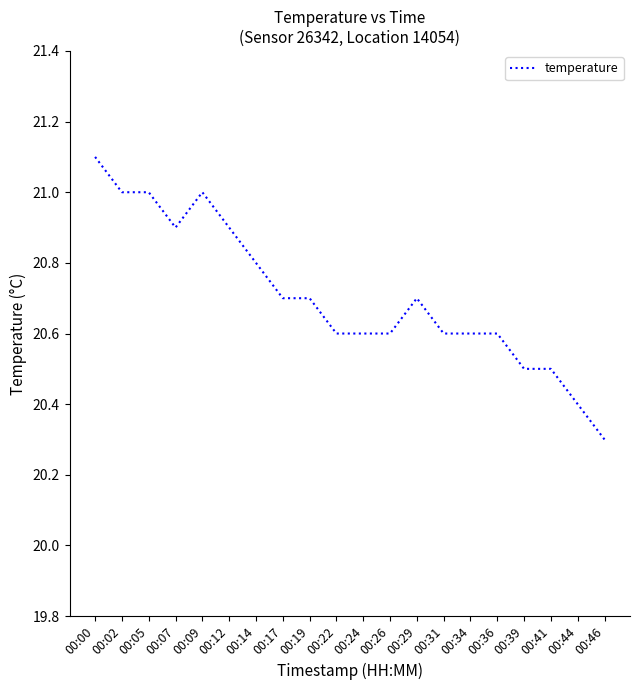

True or false: the data shows 20.7 at 00:19.

True